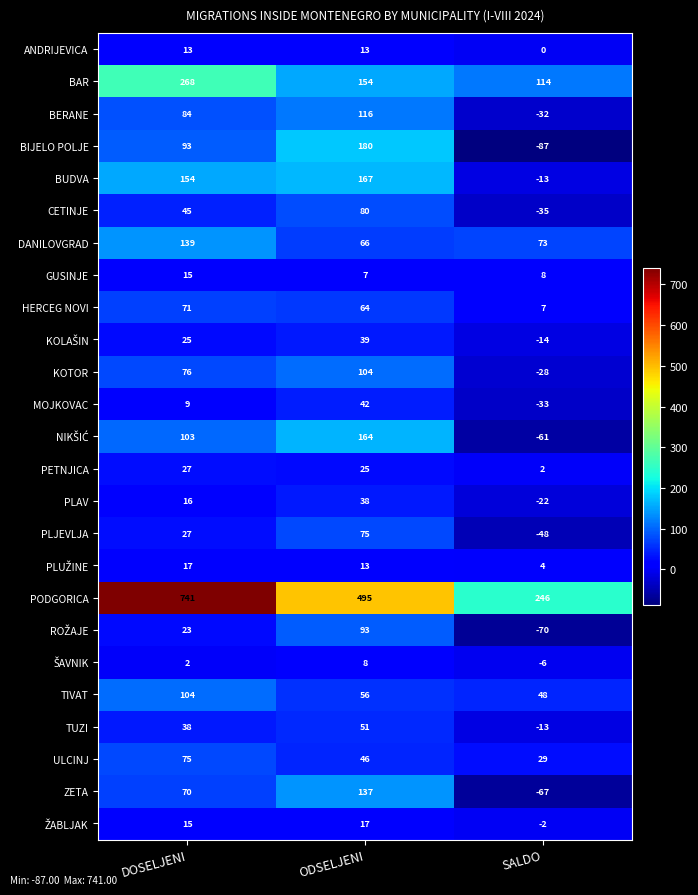

The value of HERCEG NOVI at SALDO is 12. True or false?

False